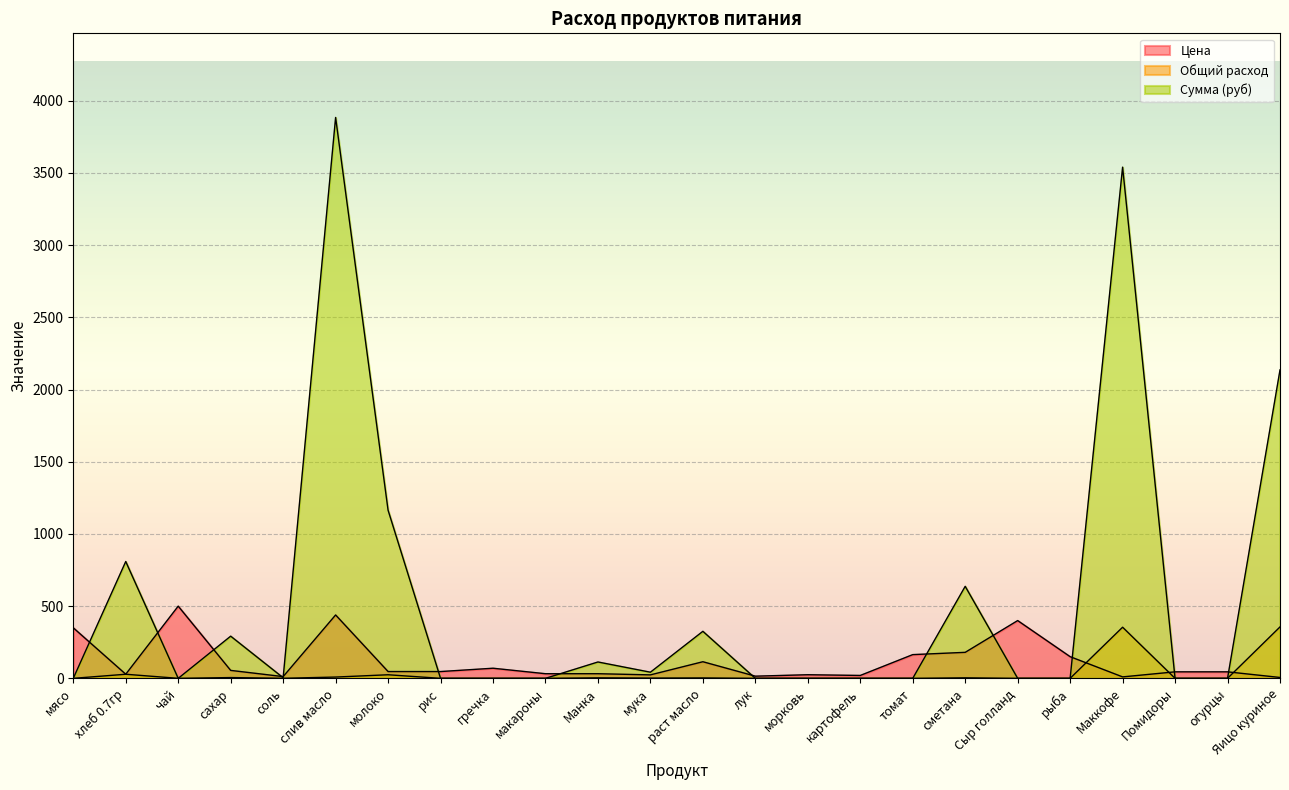

How many categories are shown in the chart?

24